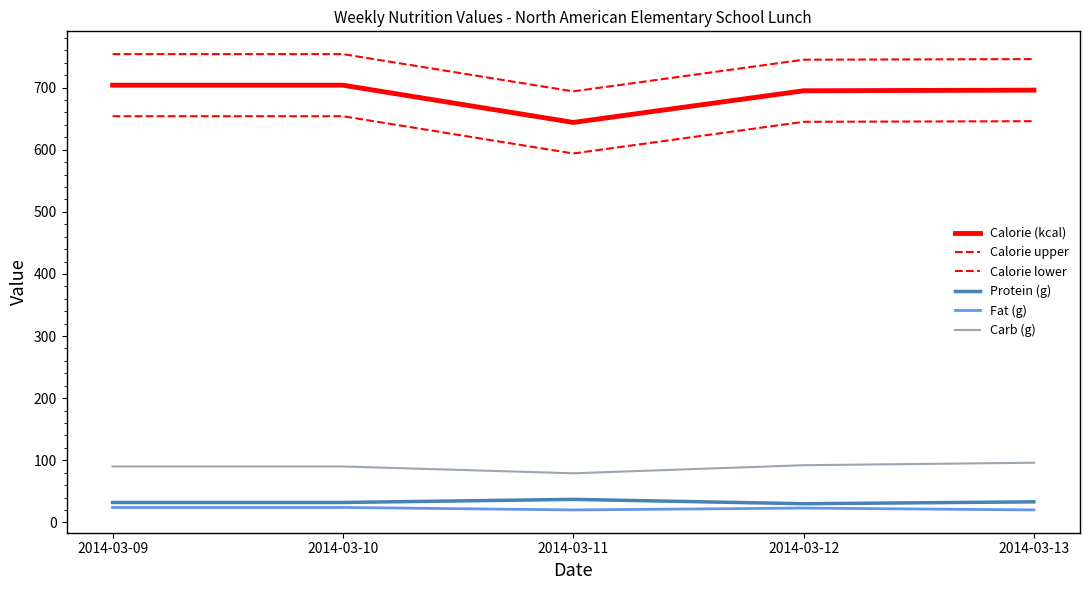

How many interior local valleys does the Calorie upper series have?

1